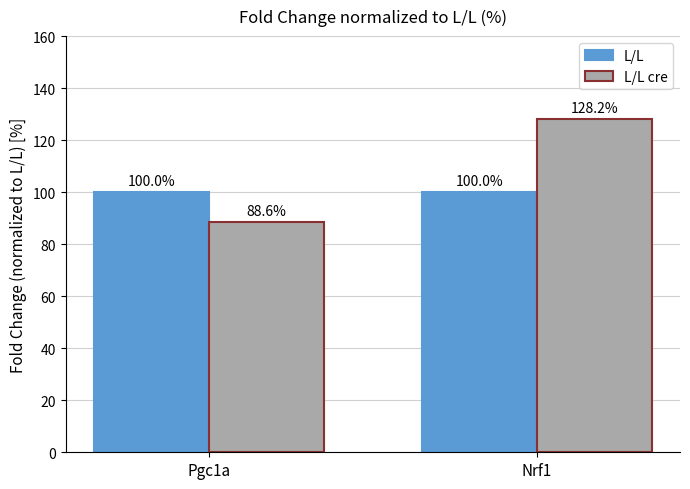

At which label does L/L cre reach its peak?

Nrf1